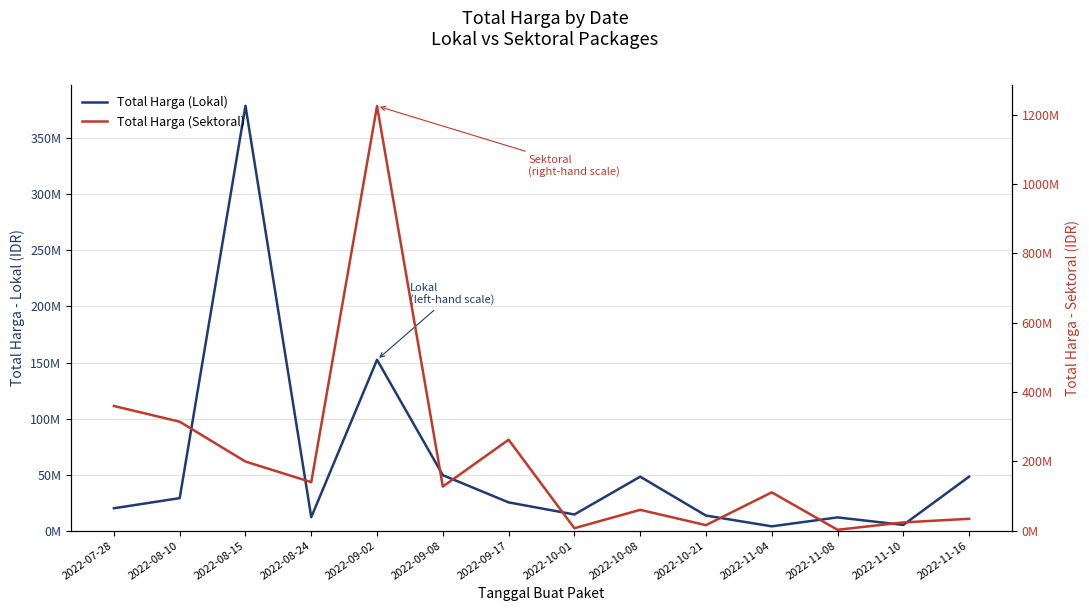

Which series has the largest total across all categories?

Total Harga (Sektoral)